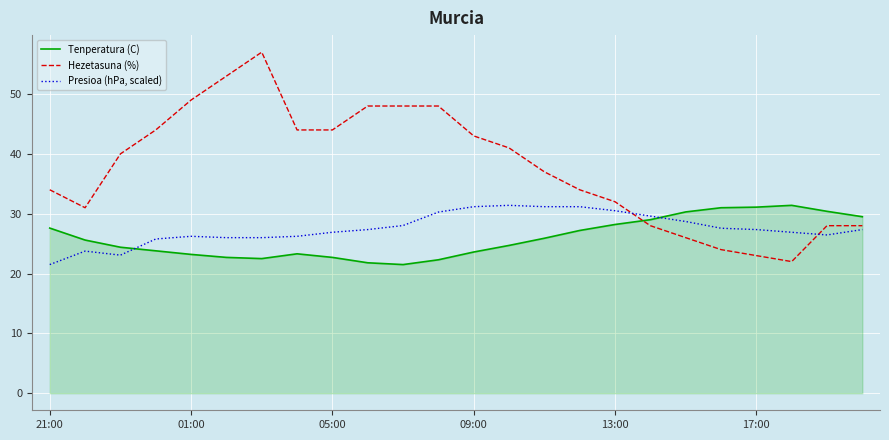

How many intersections are there between Tenperatura (C) and Hezetasuna (%)?

1